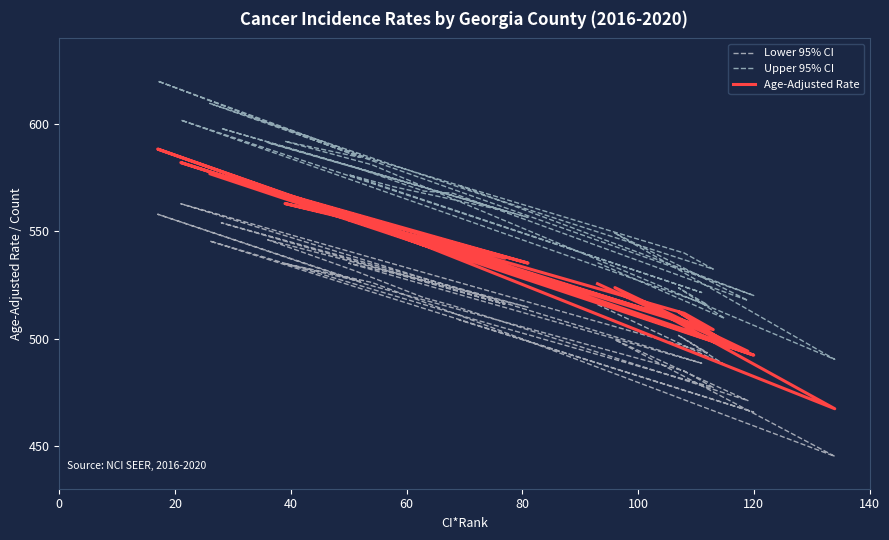

What is the average value of the Upper 95% CI series?

560.0